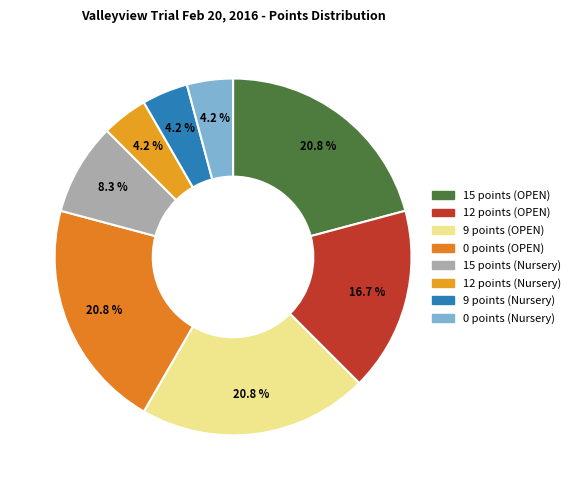

Which category has the biggest portion of the pie?

15 points (OPEN)